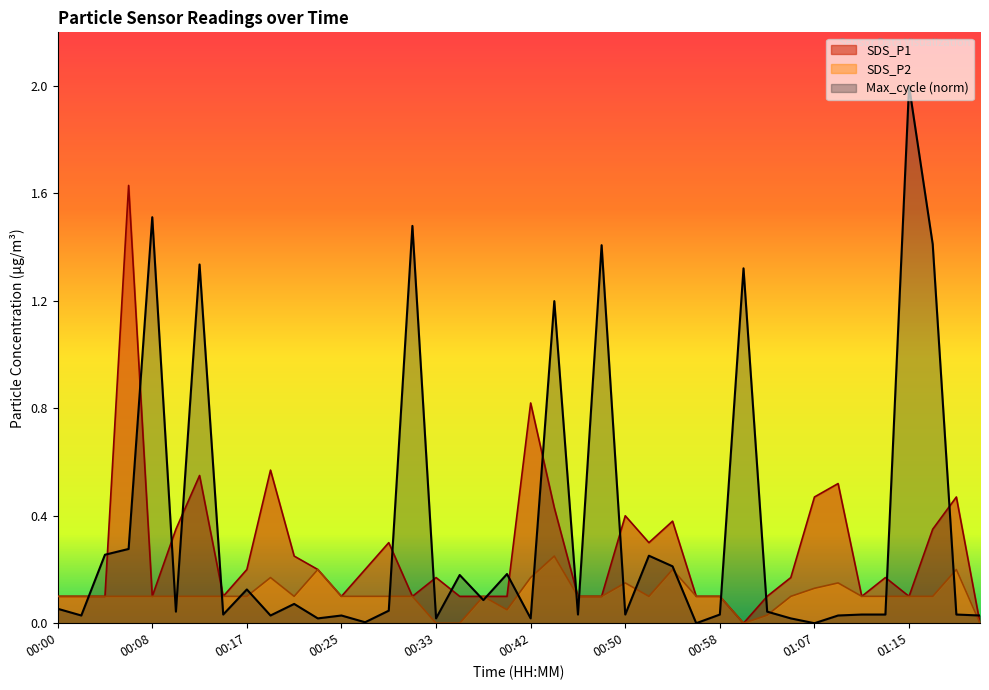

How many intersections are there between Max_cycle_norm and SDS_P2?

21